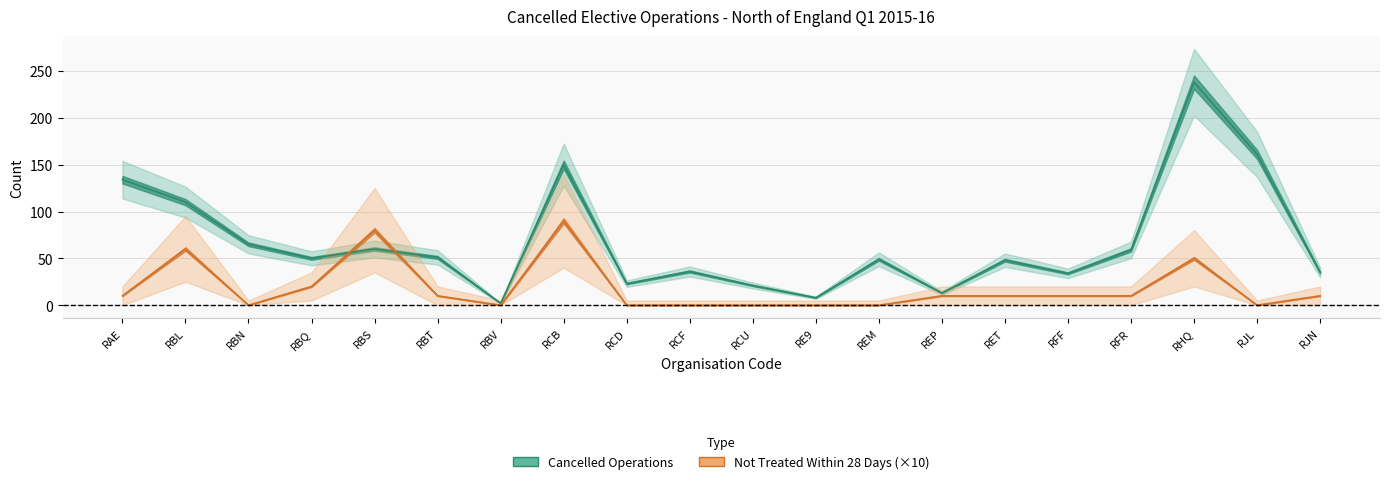

What position from the right is RE9?

9